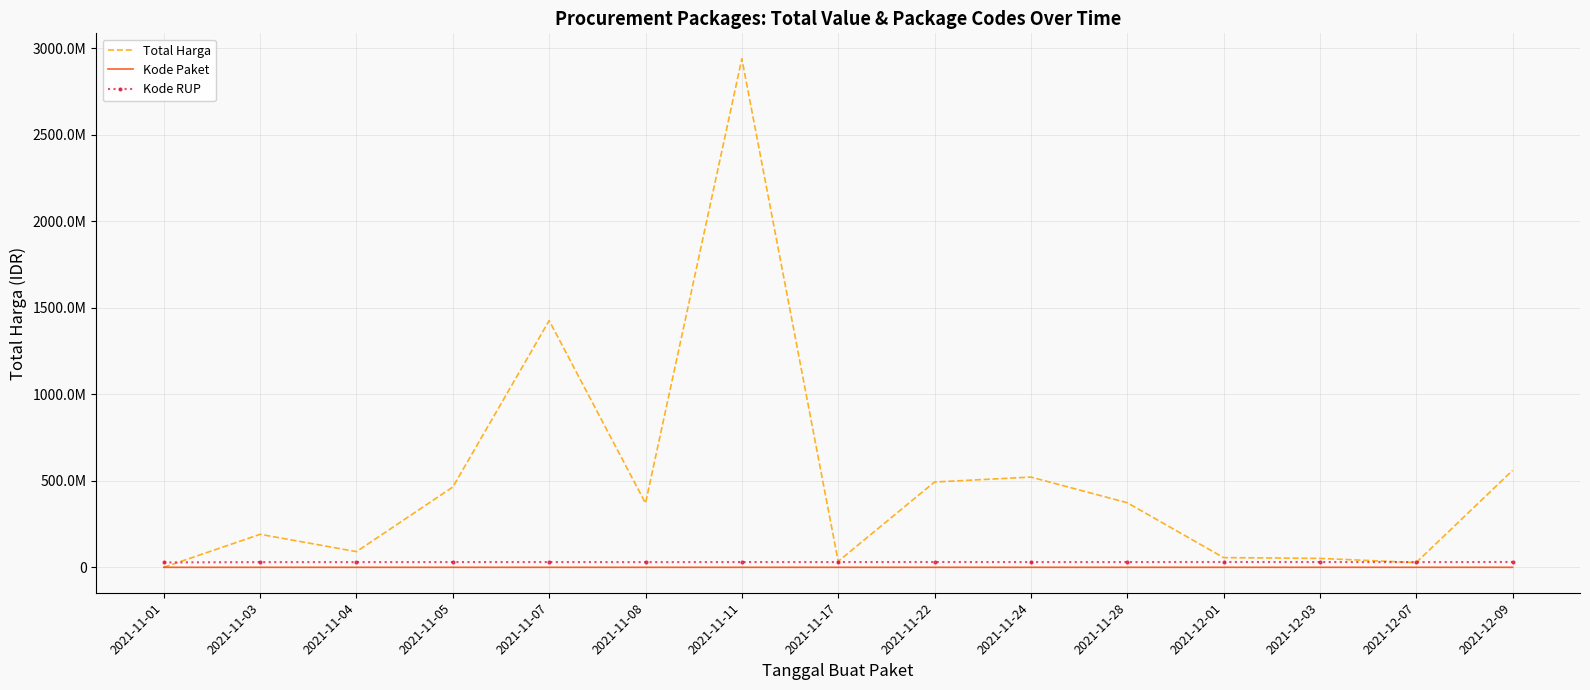

True or false: Kode RUP and Kode Paket cross at least once.

False